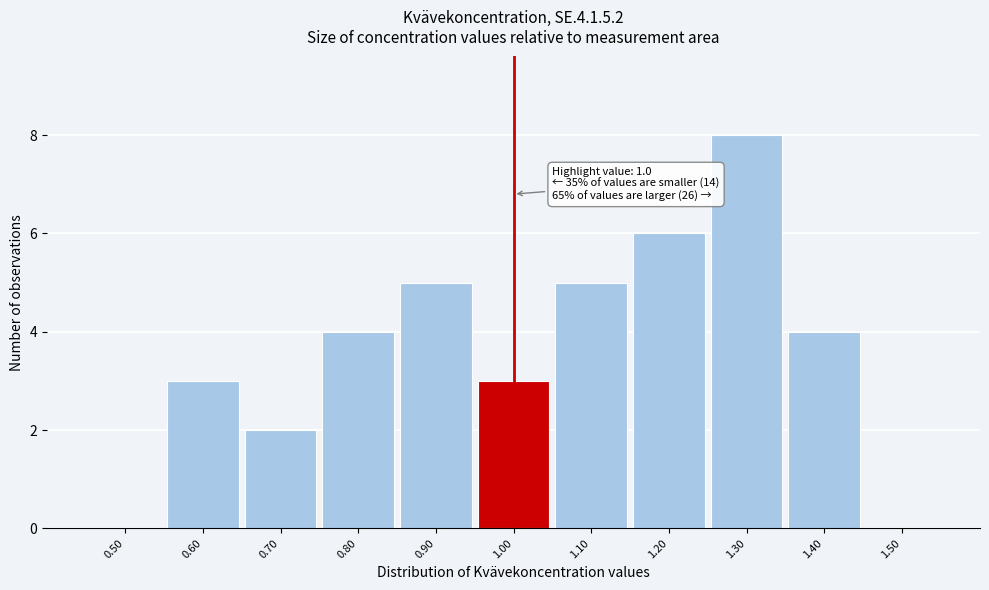

Reading left to right, what are all the values shown in this chart?

0.50=0	0.60=3	0.70=2	0.80=4	0.90=5	1.00=3	1.10=5	1.20=6	1.30=8	1.40=4	1.50=0